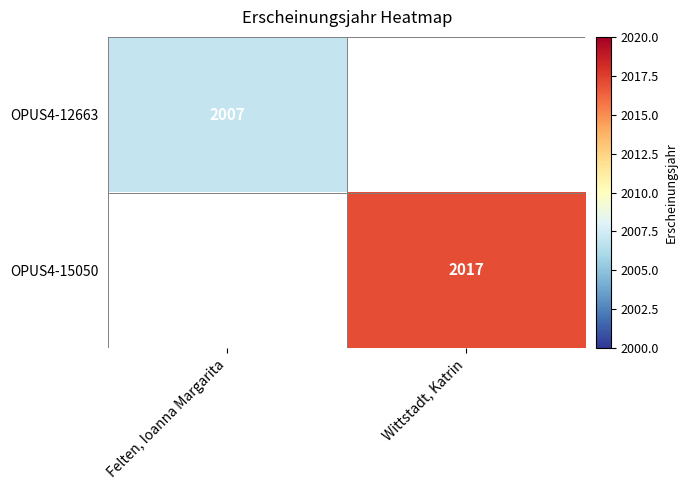

True or false: OPUS4-15050 has a value of 489 at Wittstadt, Katrin.

False